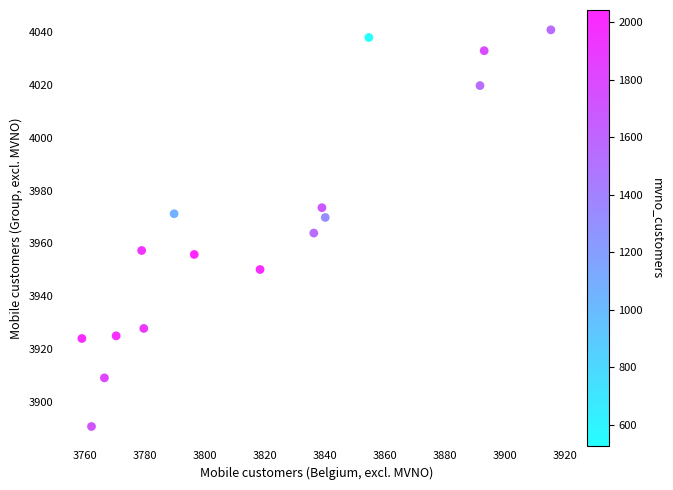

What is the range of X values (max minus min)?

156.1